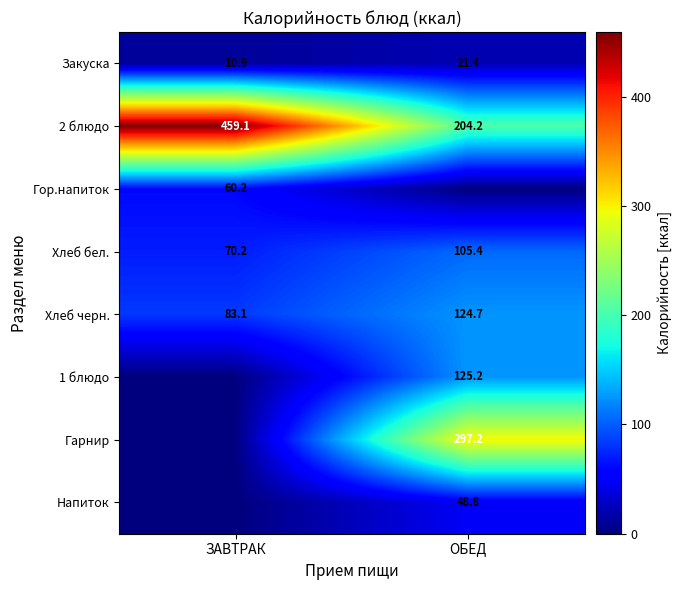

What is the difference between the maximum and minimum values in the Хлеб черн. series?

41.6